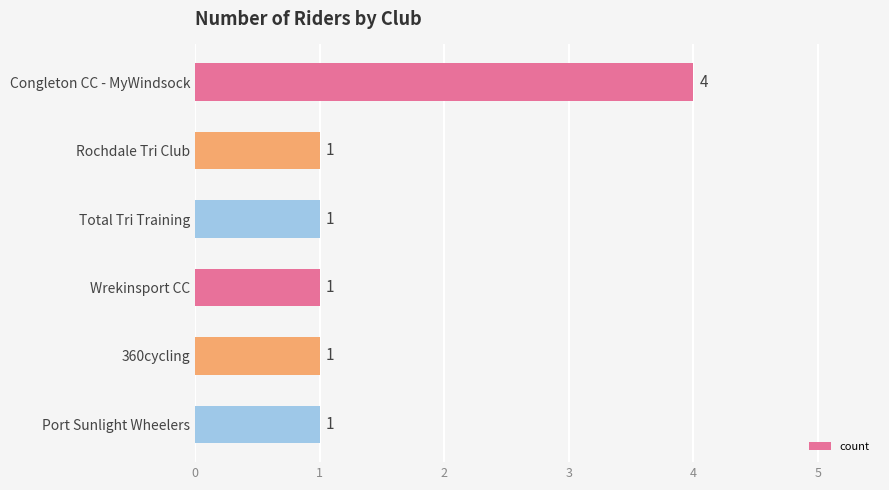

Approximately how many times larger is the value at Congleton CC - MyWindsock compared to 360cycling?

4.0